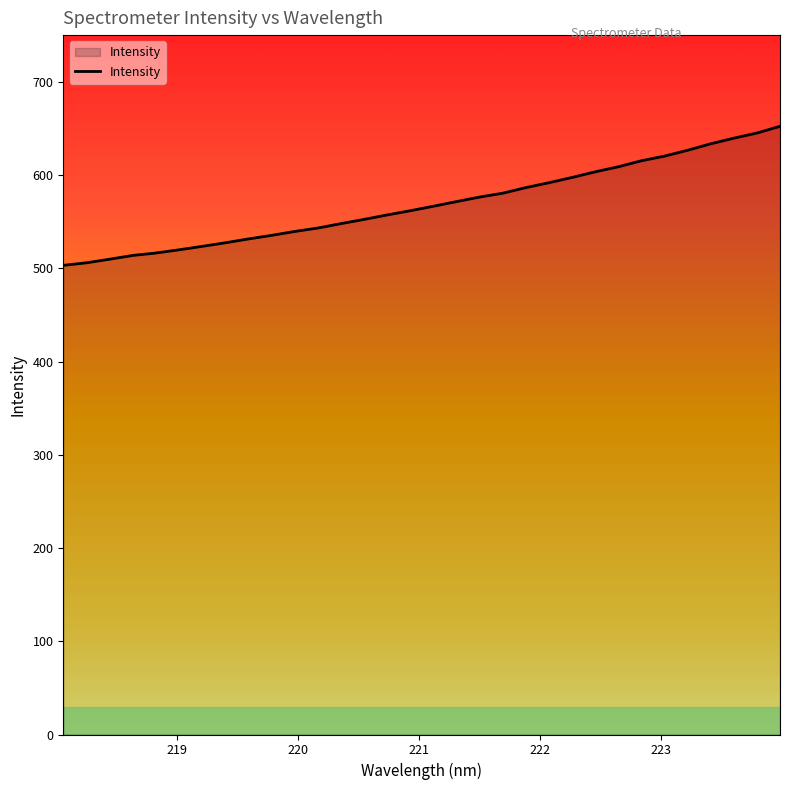

What is the smallest value displayed?

503.4